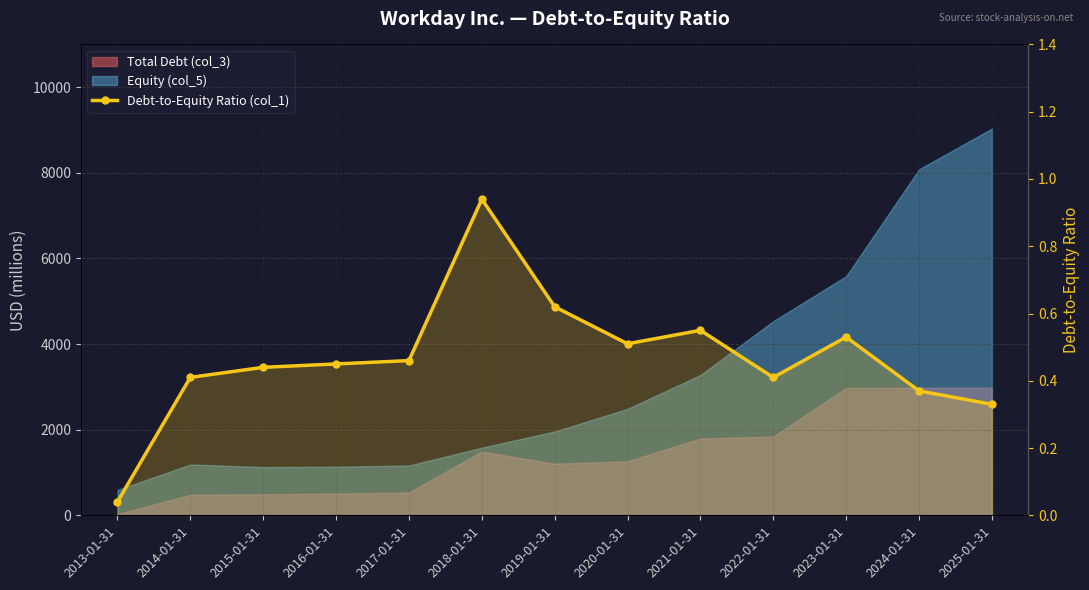

What is the maximum value shown in the chart?

0.9